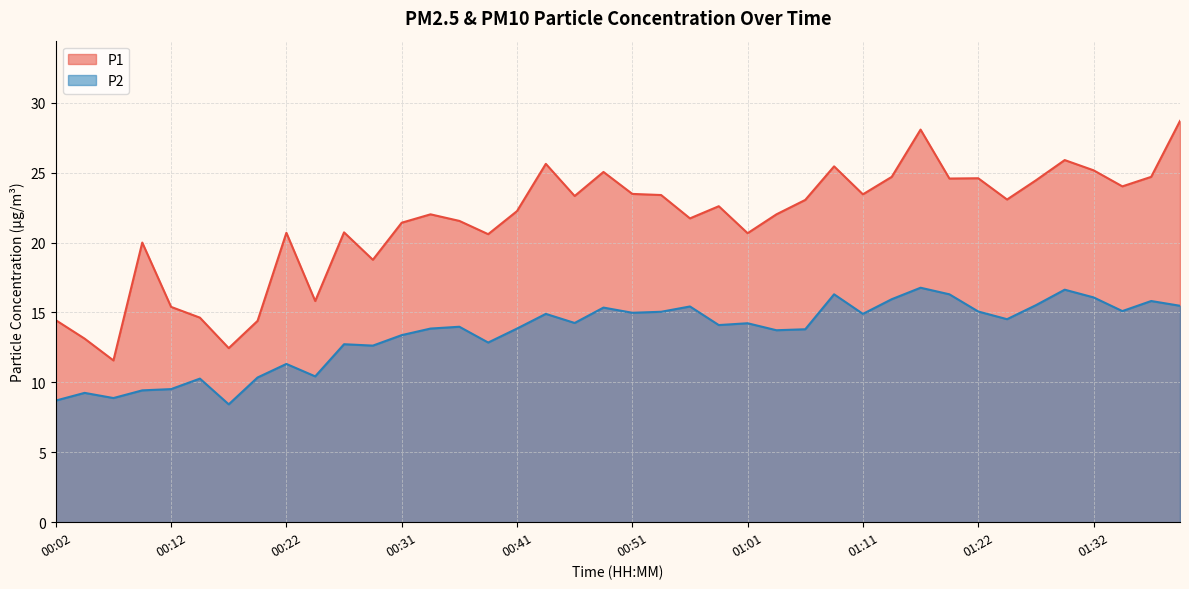

True or false: P2 and P1 intersect in this chart.

False